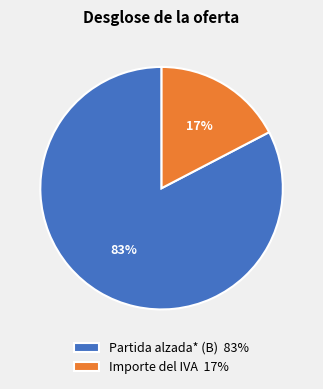

Combined, do Partida alzada* (B) 83% and Importe del IVA 17% account for over 50%?

Yes